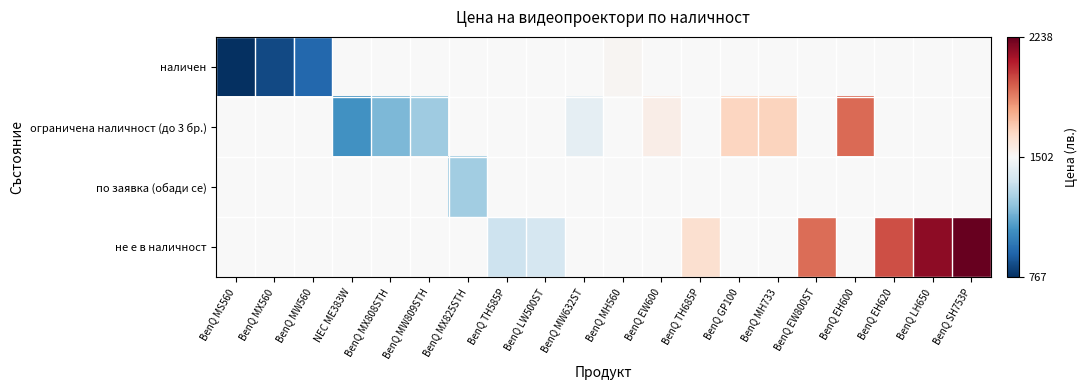

Which label corresponds to the smallest value in the chart?

BenQ MS560